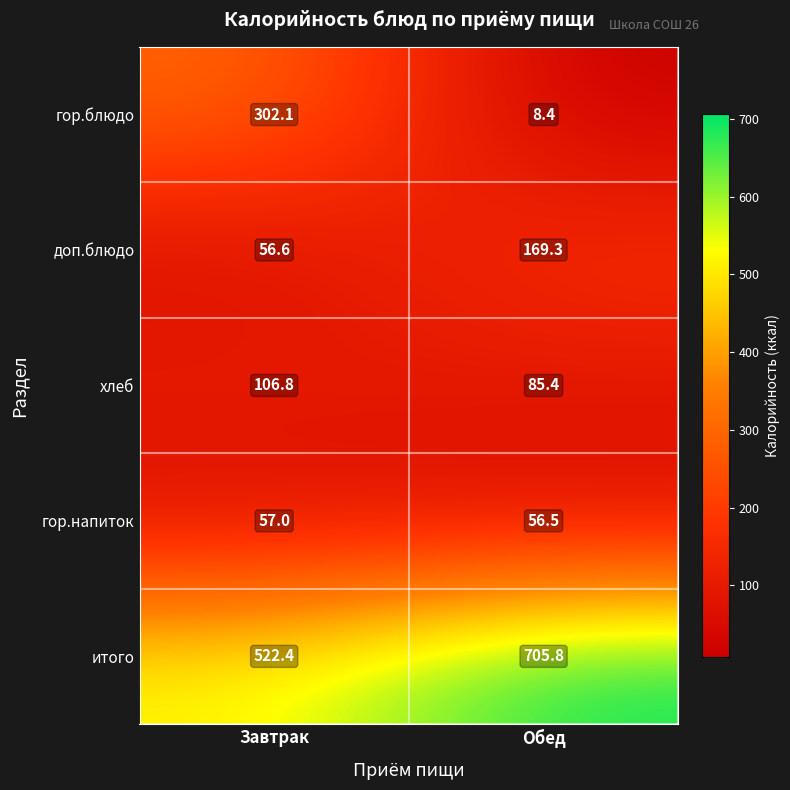

What is the difference between the highest and lowest values at Завтрак?

465.8